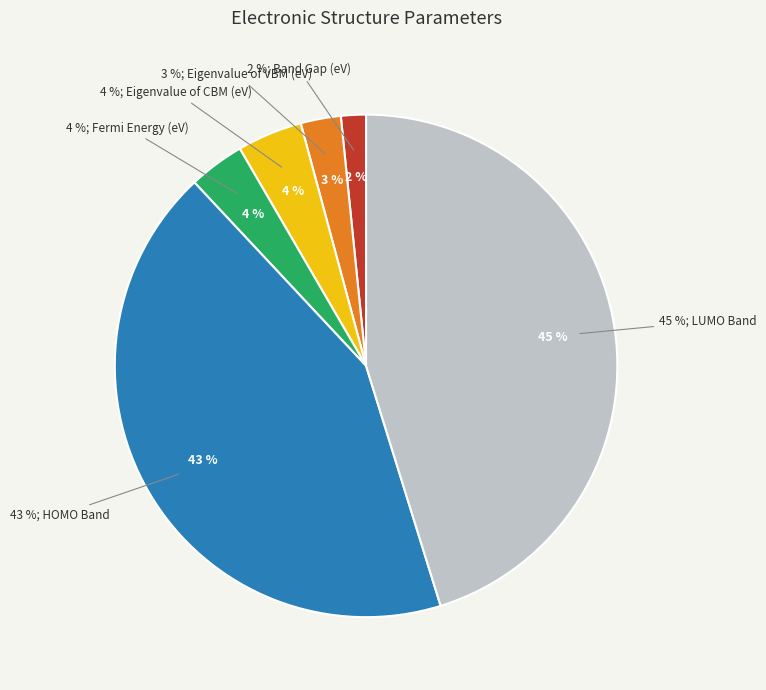

To the nearest percent, what portion does Fermi Energy (eV) represent?

4%